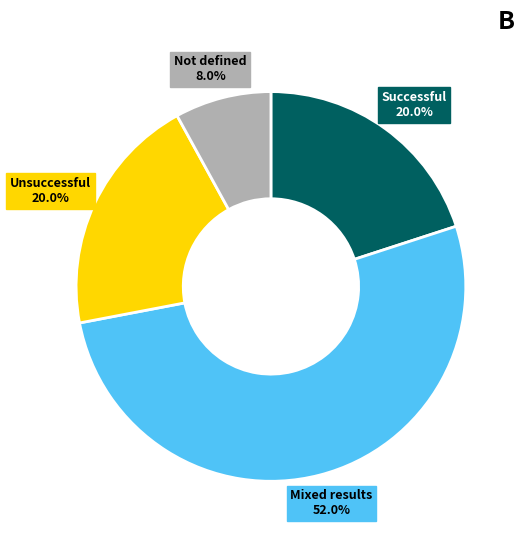

What is the majority slice?

Mixed results